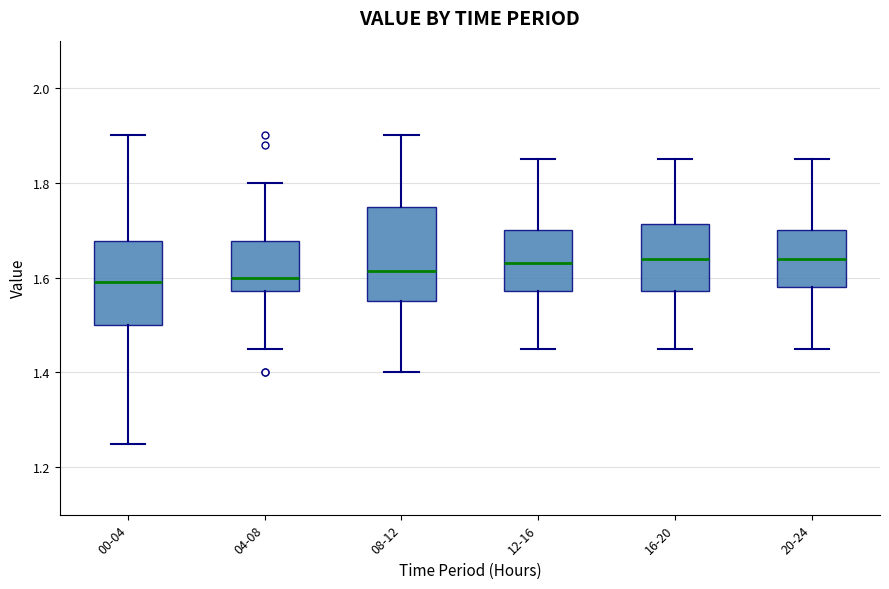

Reading left to right, read every box against the y-axis: the position of its median line, the range the box covers, and the ends of its whiskers. The values are not printed on the chart, so give them approximately, as read against the axis.

00-04: median 1.60, box 1.50 to 1.68, whiskers 1.26 to 1.90
04-08: median 1.60, box 1.58 to 1.68, whiskers 1.46 to 1.80
08-12: median 1.62, box 1.56 to 1.76, whiskers 1.40 to 1.90
12-16: median 1.64, box 1.58 to 1.70, whiskers 1.46 to 1.86
16-20: median 1.64, box 1.58 to 1.72, whiskers 1.46 to 1.86
20-24: median 1.64, box 1.58 to 1.70, whiskers 1.46 to 1.86